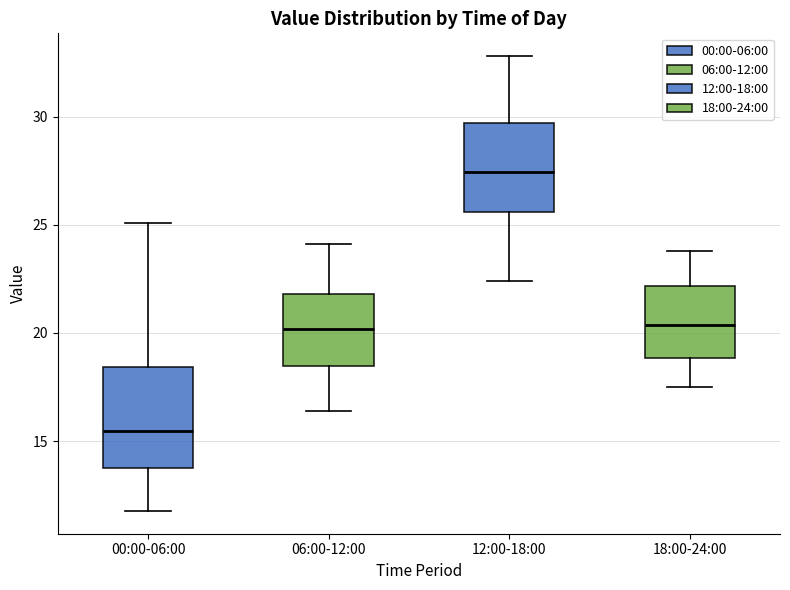

Reading left to right, transcribe this box plot: for each box, give where its median line is, the range the box spans, and where its two whiskers end, as read against the y-axis. The values are not printed on the chart, so give them approximately, as read against the axis.

00:00-06:00: median 15.5, box 13.5 to 18.5, whiskers 12.0 to 25.0
06:00-12:00: median 20.0, box 18.5 to 22.0, whiskers 16.5 to 24.0
12:00-18:00: median 27.5, box 25.5 to 29.5, whiskers 22.5 to 33.0
18:00-24:00: median 20.5, box 19.0 to 22.0, whiskers 17.5 to 24.0